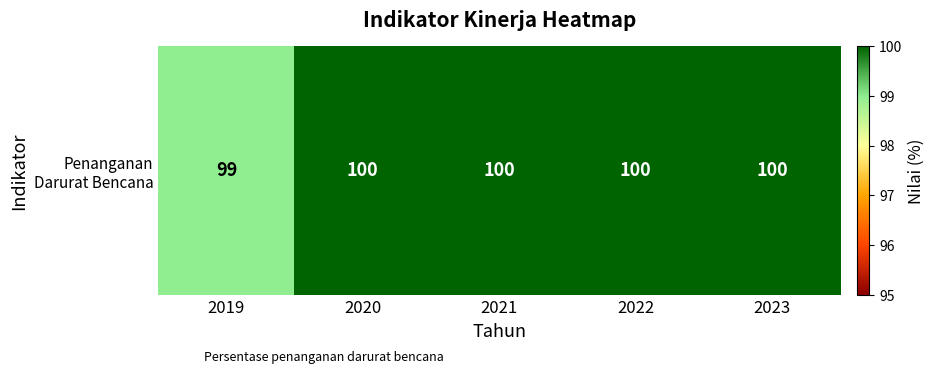

Is it true that the value at 2021 is 100?

True